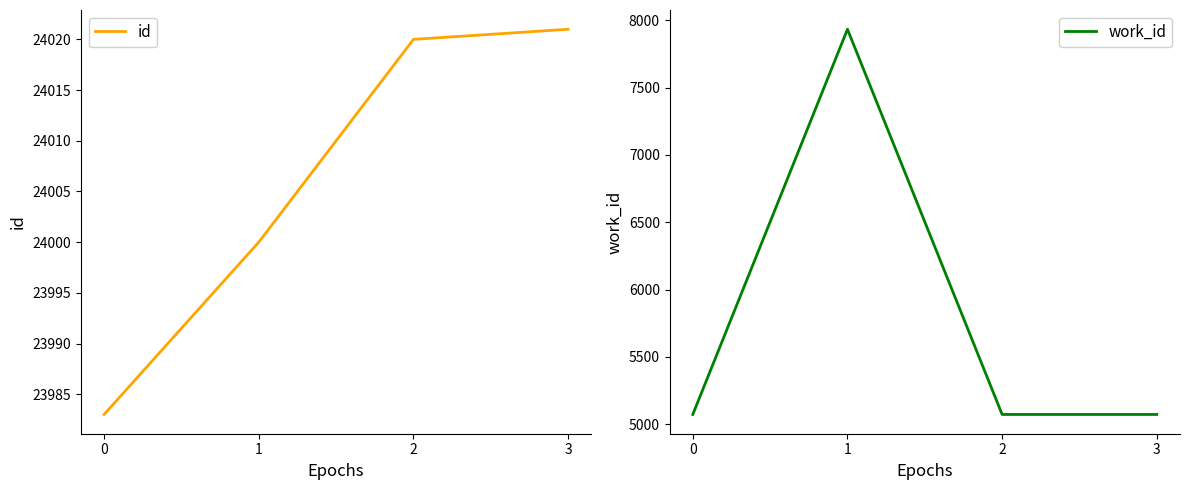

Rank the categories by work_id value from highest to lowest.

1, 0, 2, 3